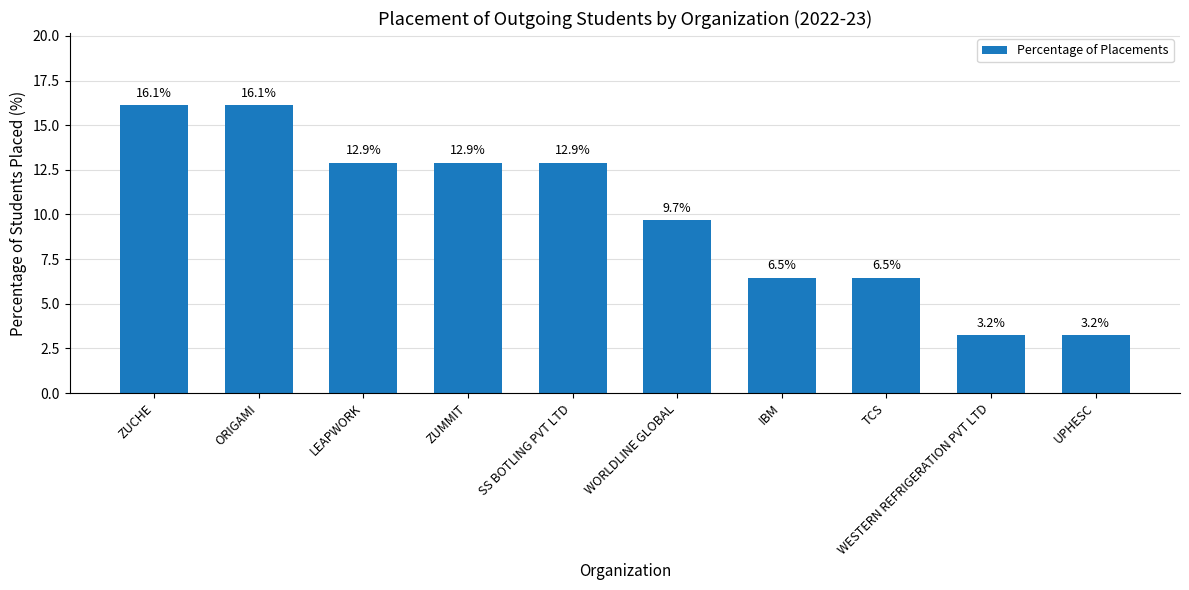

What is the change in value from SS BOTLING PVT LTD to WESTERN REFRIGERATION PVT LTD?

-9.7